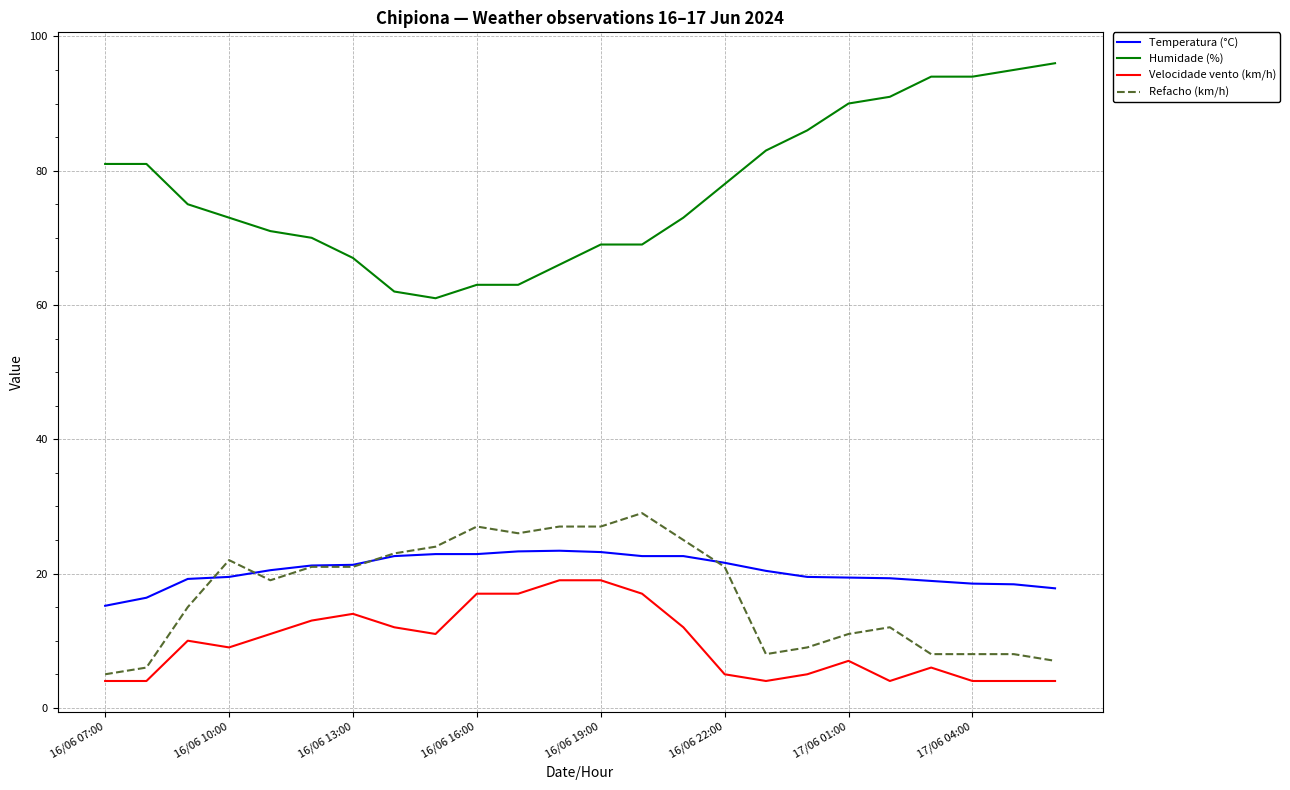

Which series has the largest total across all categories?

Humidade (%)